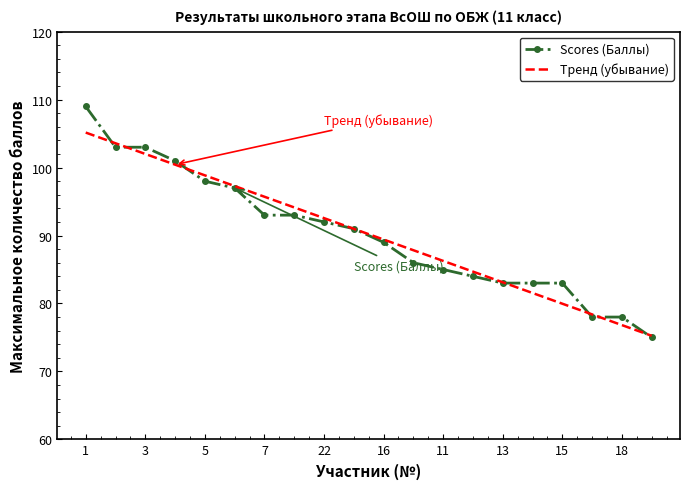

Count the number of categories in the chart.

20